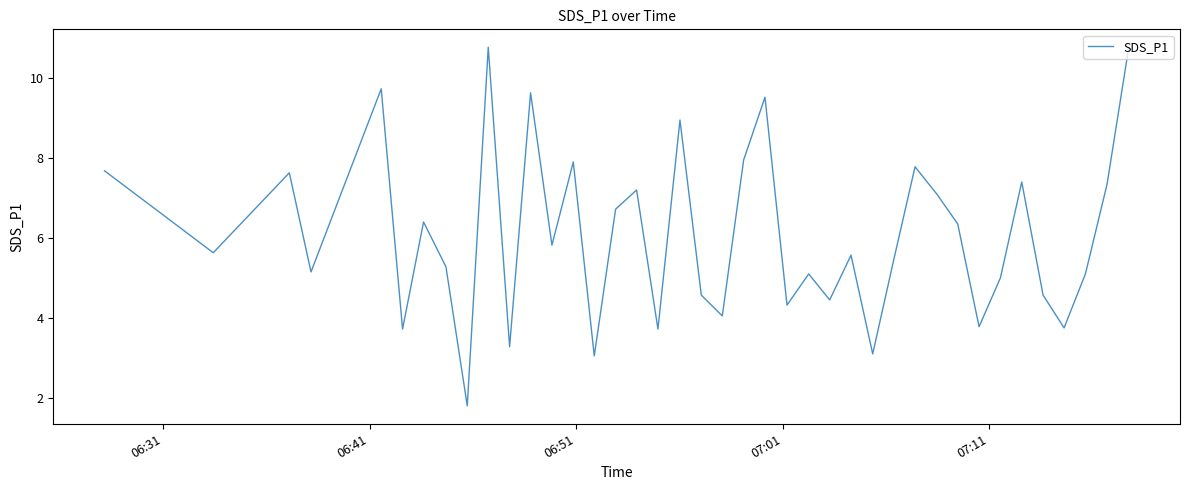

What is the greatest value displayed?

10.8